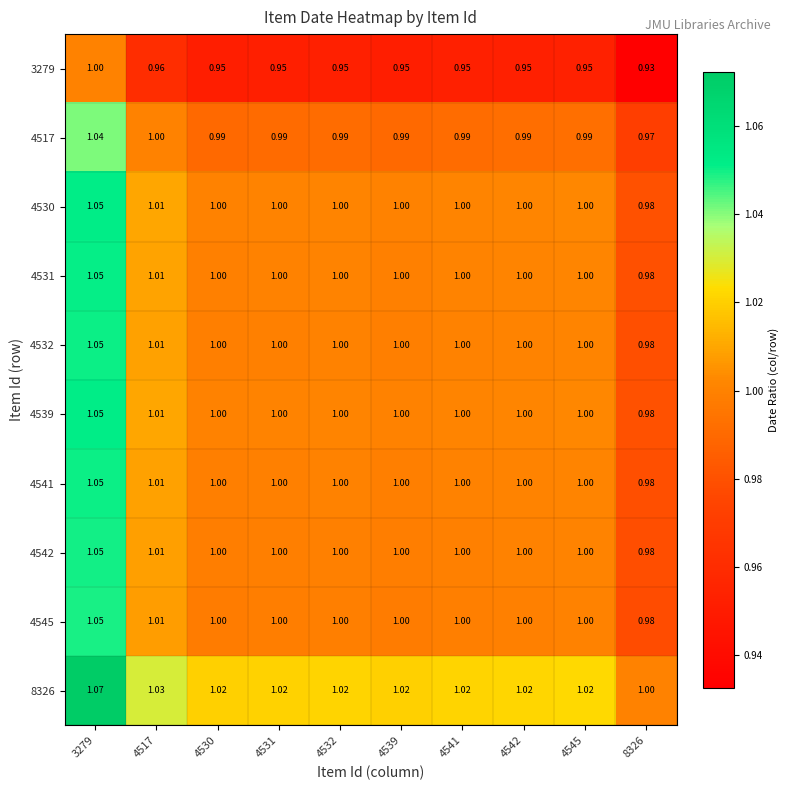

Is the value of 4545 at 3279 greater than the value of 4541 at 4531?

Yes